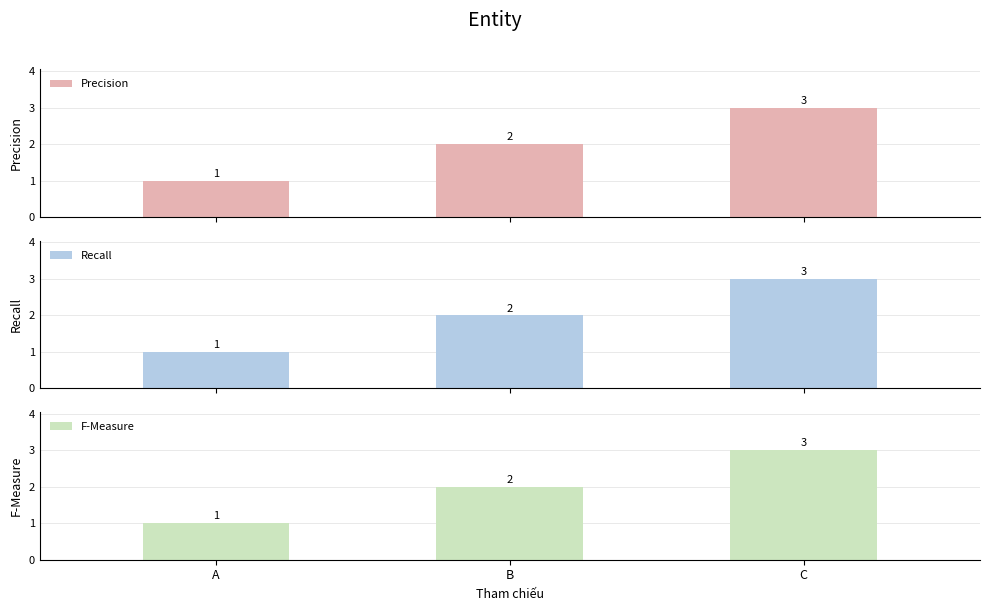

Read the F-Measure value at B.

2